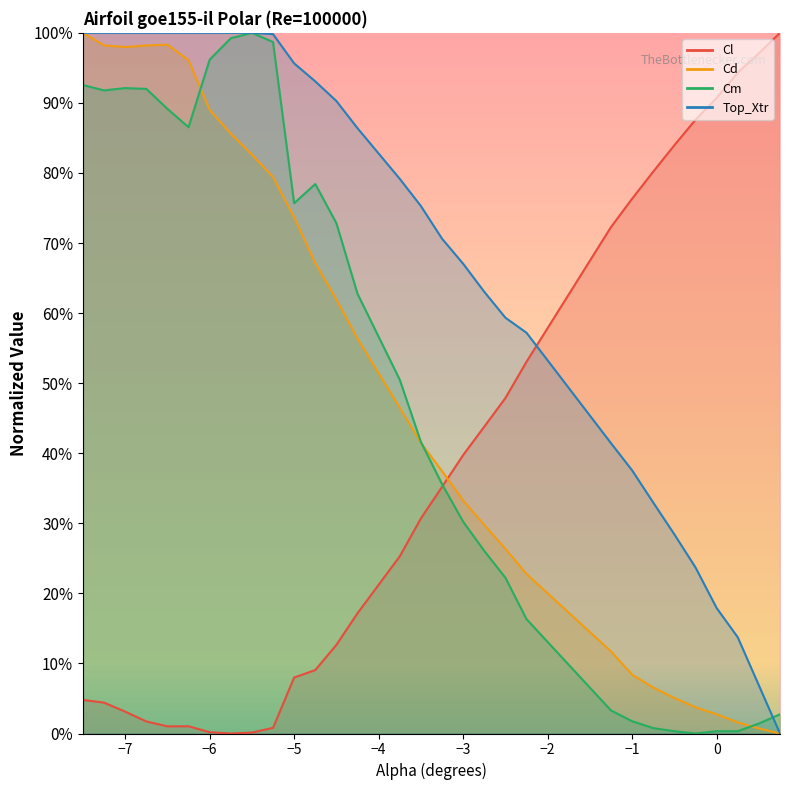

Between -7.25 and 0.5, which series saw the biggest shift?

Cd